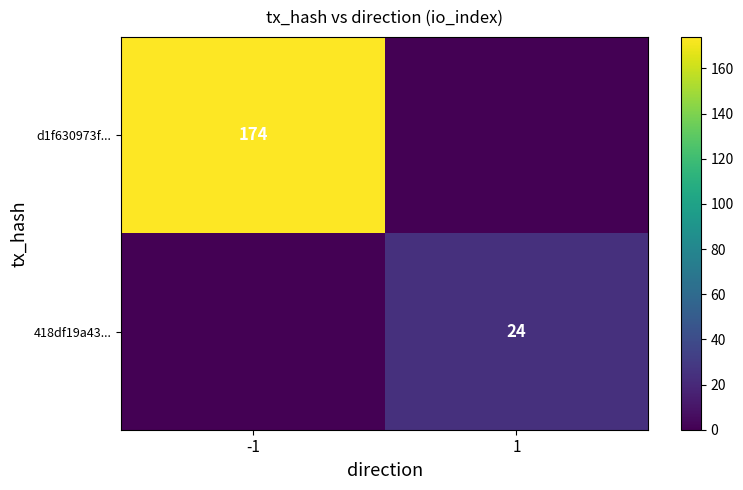

How many data points does each series have?

2